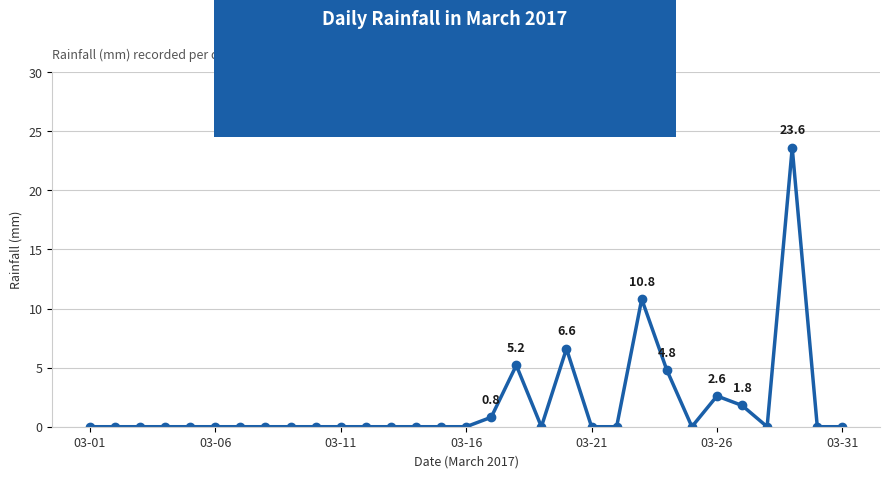

What is the maximum value shown in the chart?

23.6